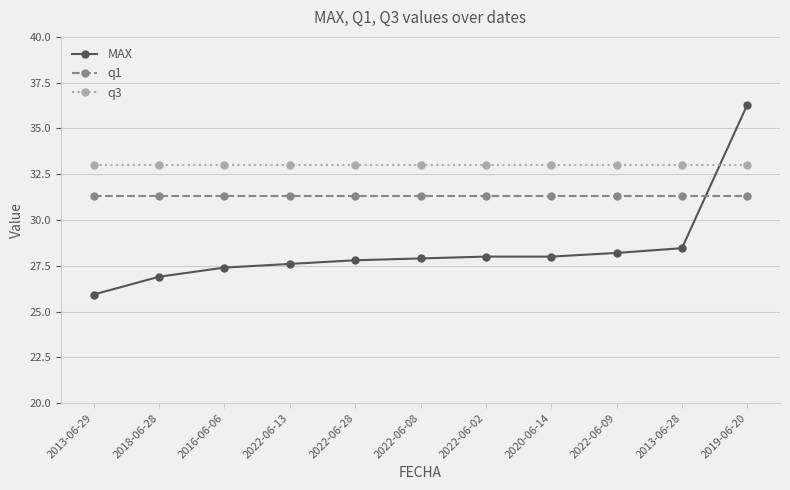

True or false: q1 and q3 cross at least once.

False